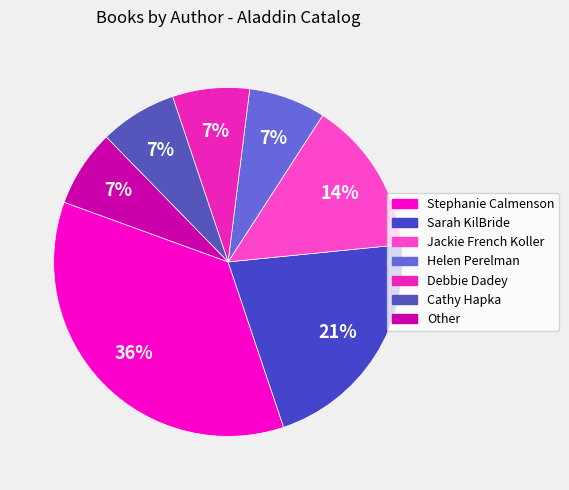

What percentage is the Debbie Dadey slice, to the nearest percent?

7%